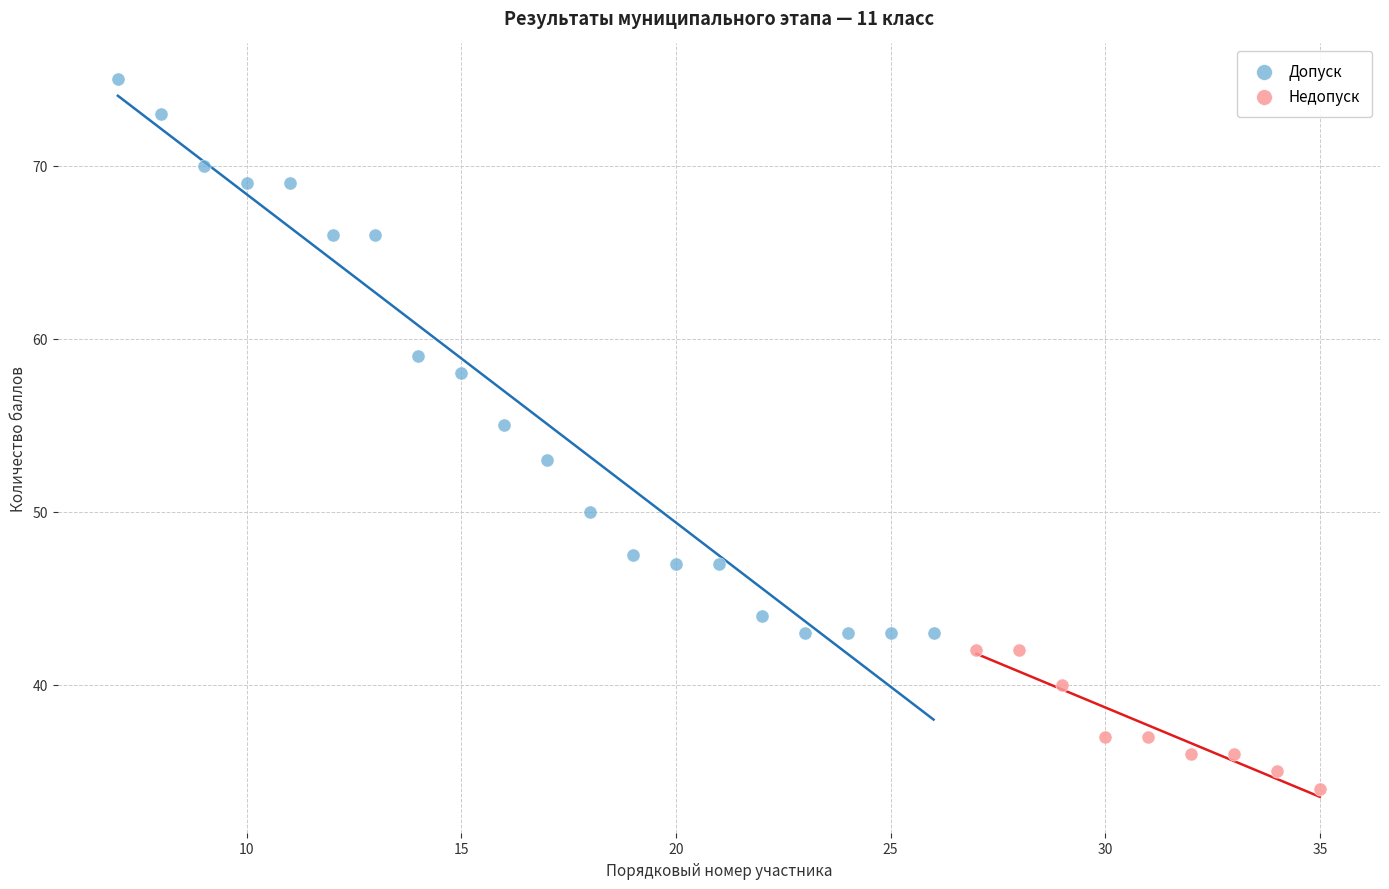

Which series reaches the maximum Y coordinate?

Допуск